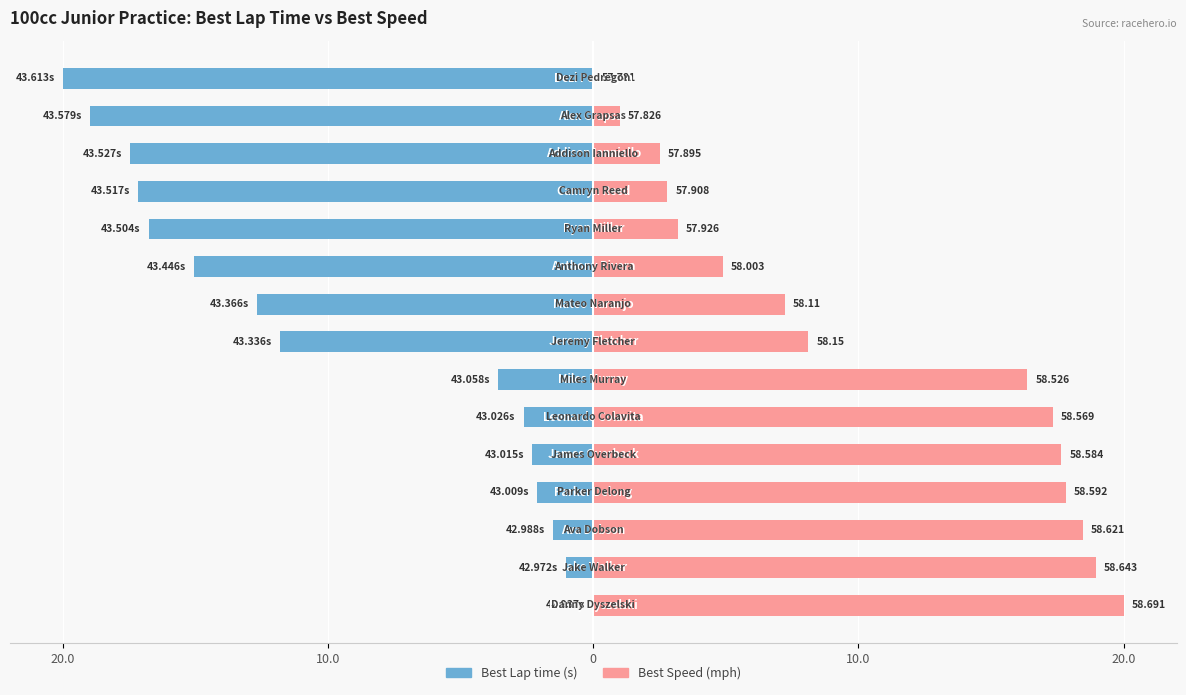

What is the difference between the highest and lowest values at 10.0?

20.0